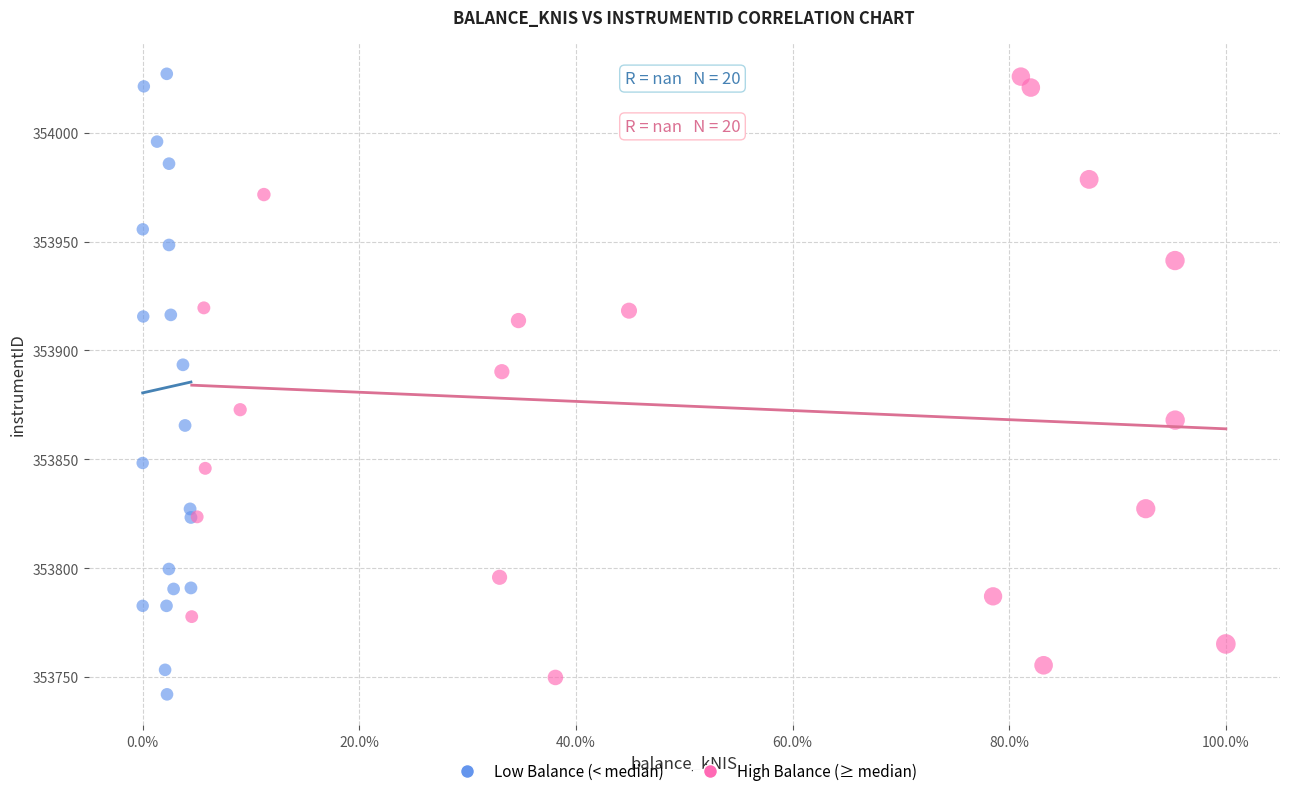

Which series contains the lowest Y value?

Low Balance (< median)